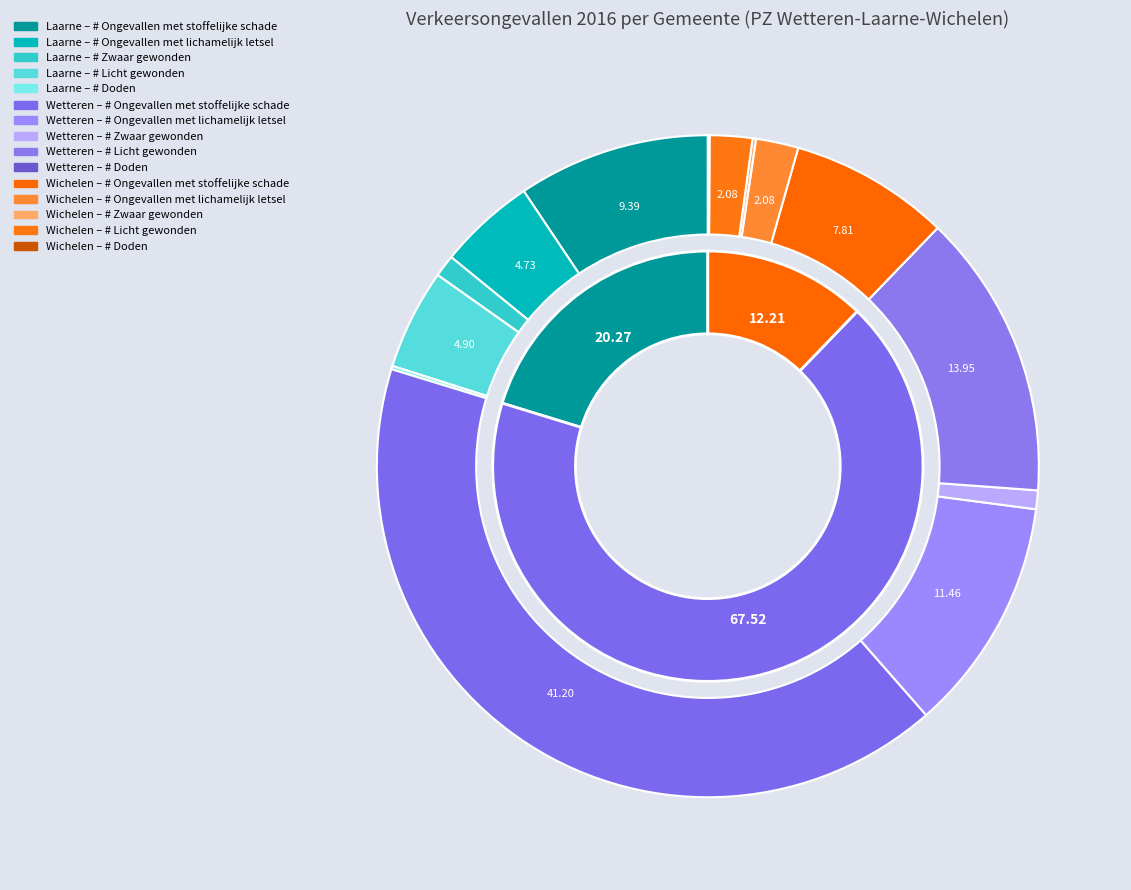

Is Laarne the majority of the pie?

No